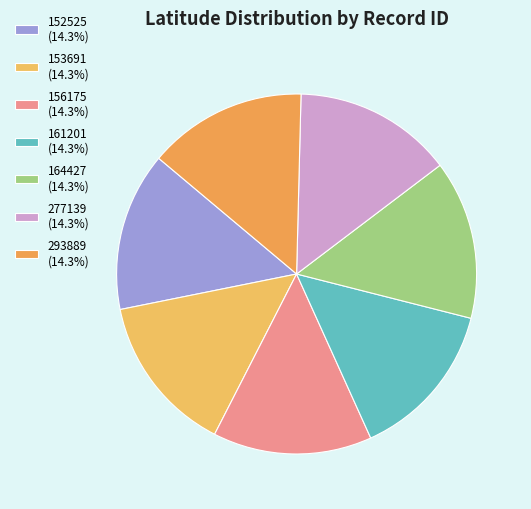

The 293889 slice represents 7% of the pie. True or false?

False